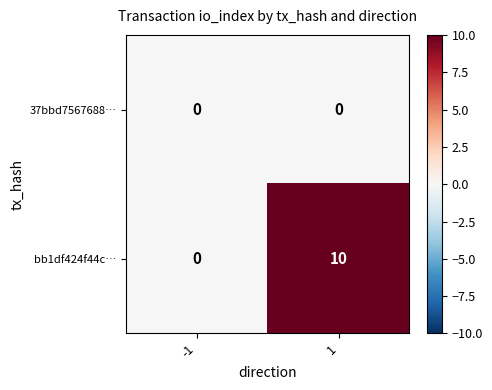

What is the maximum value shown in the chart?

10